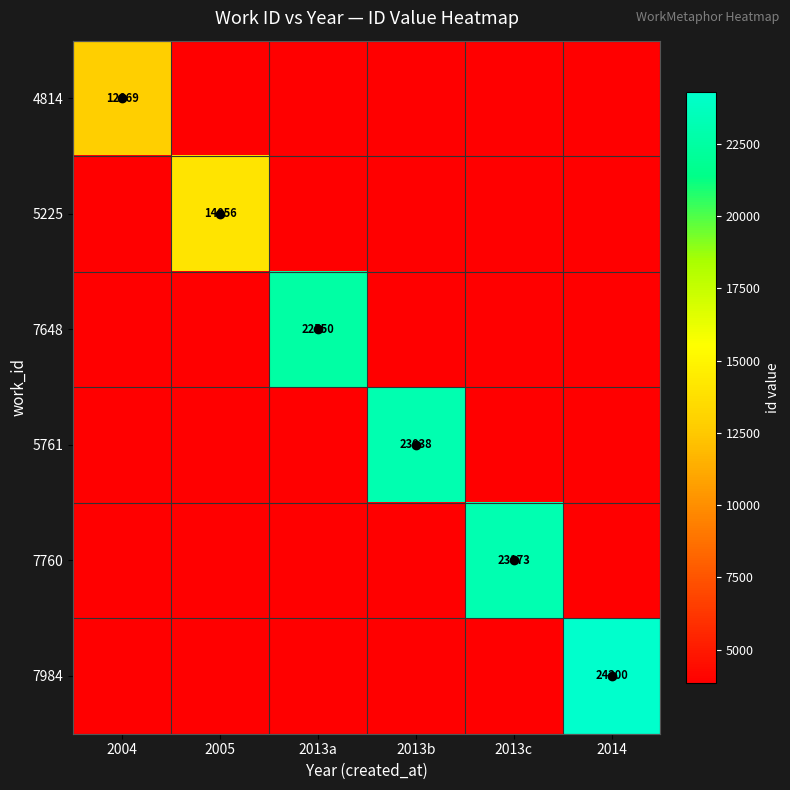

List the series in order of their peak value, lowest first.

4814, 5225, 7648, 5761, 7760, 7984